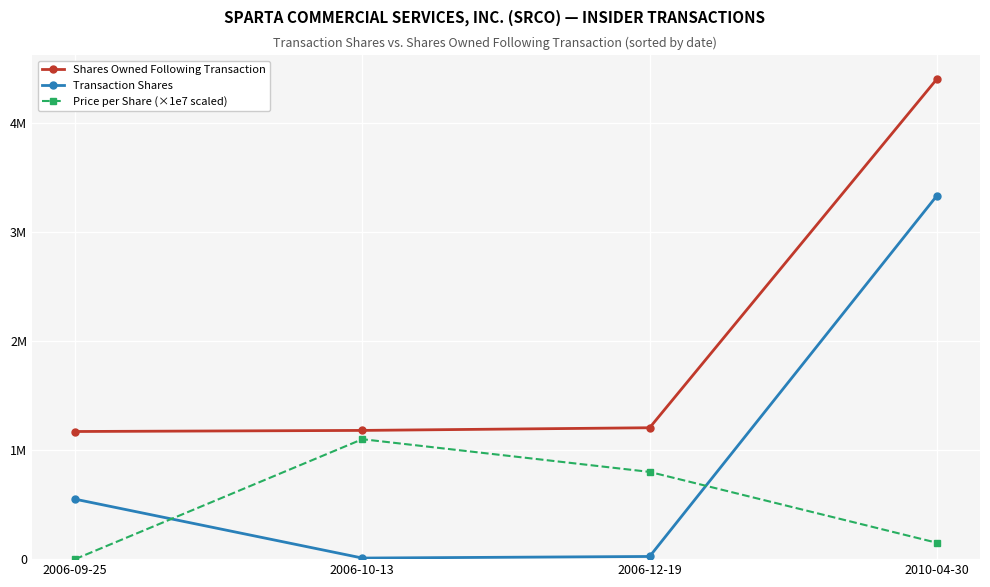

What are all the series names shown in the legend?

Shares Owned Following Transaction, Transaction Shares, Price per Share (×1e7 scaled)